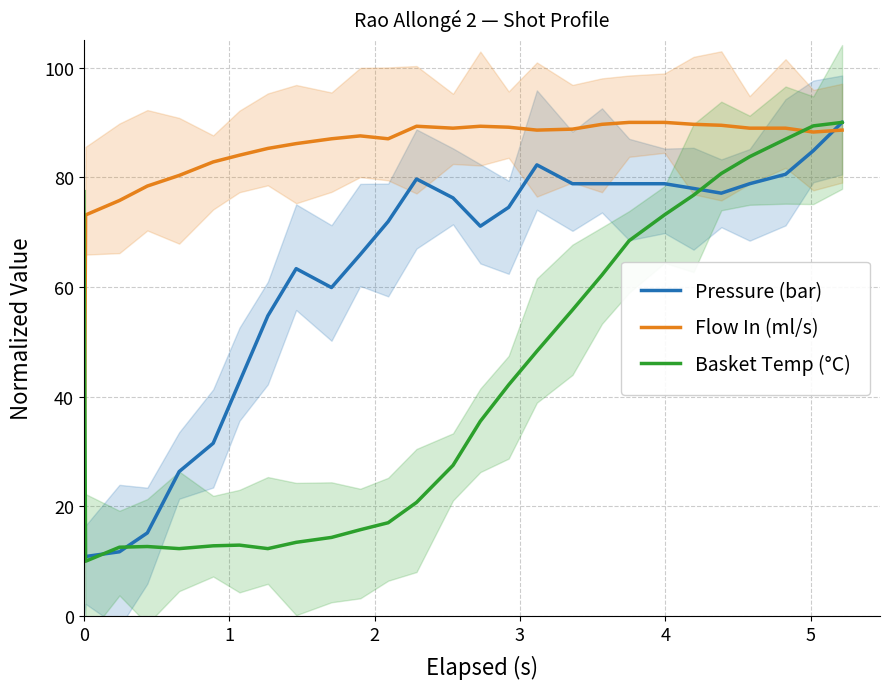

List the series in order of their overall mean, highest first.

Flow In (ml/s), Pressure (bar), Basket Temp (°C)